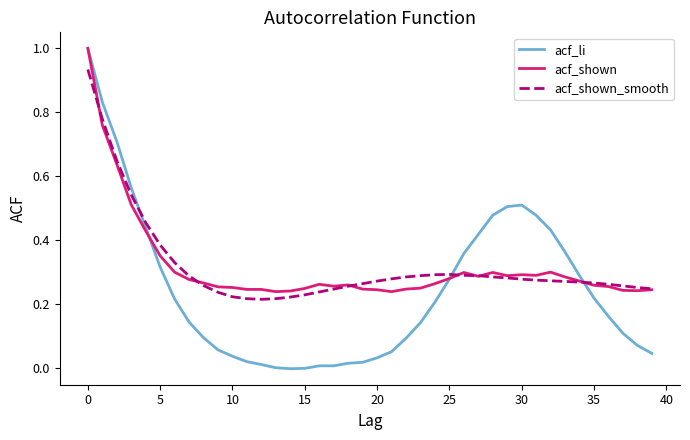

What is the highest value of the acf_li series?

1.0